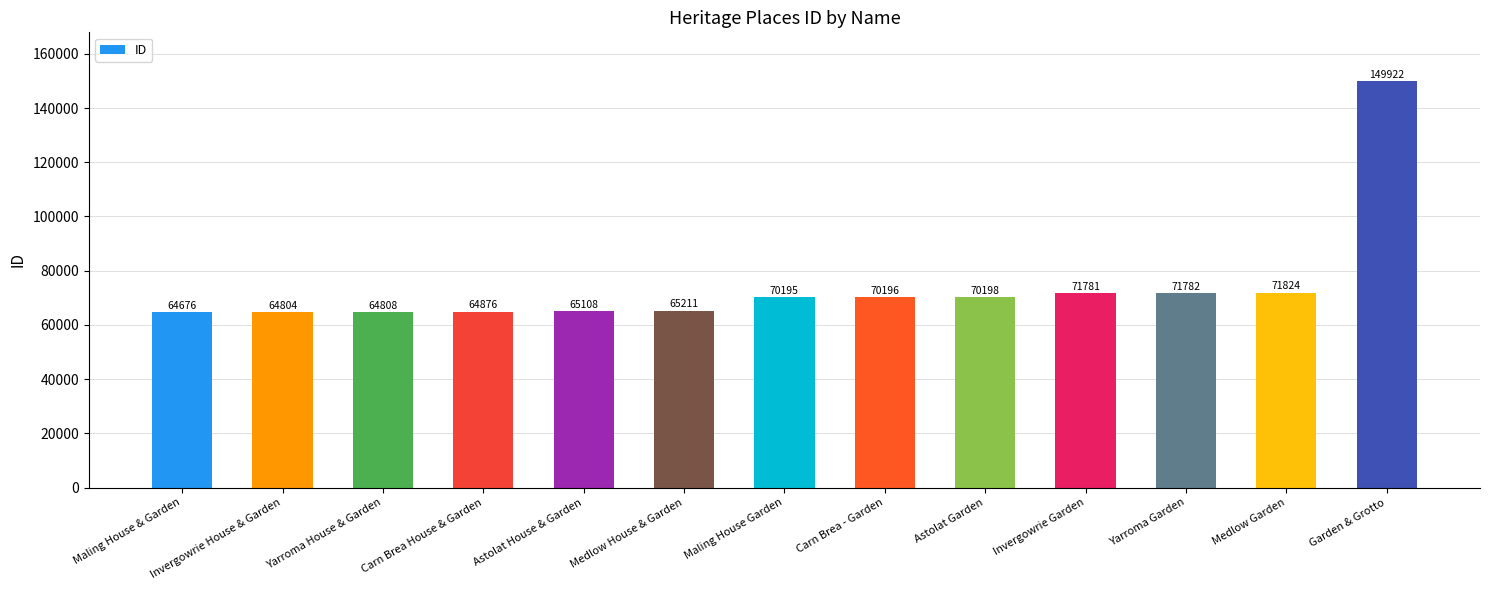

Reading left to right, extract all data points from this chart.

64676	64804	64808	64876	65108	65211	70195	70196	70198	71781	71782	71824	149922